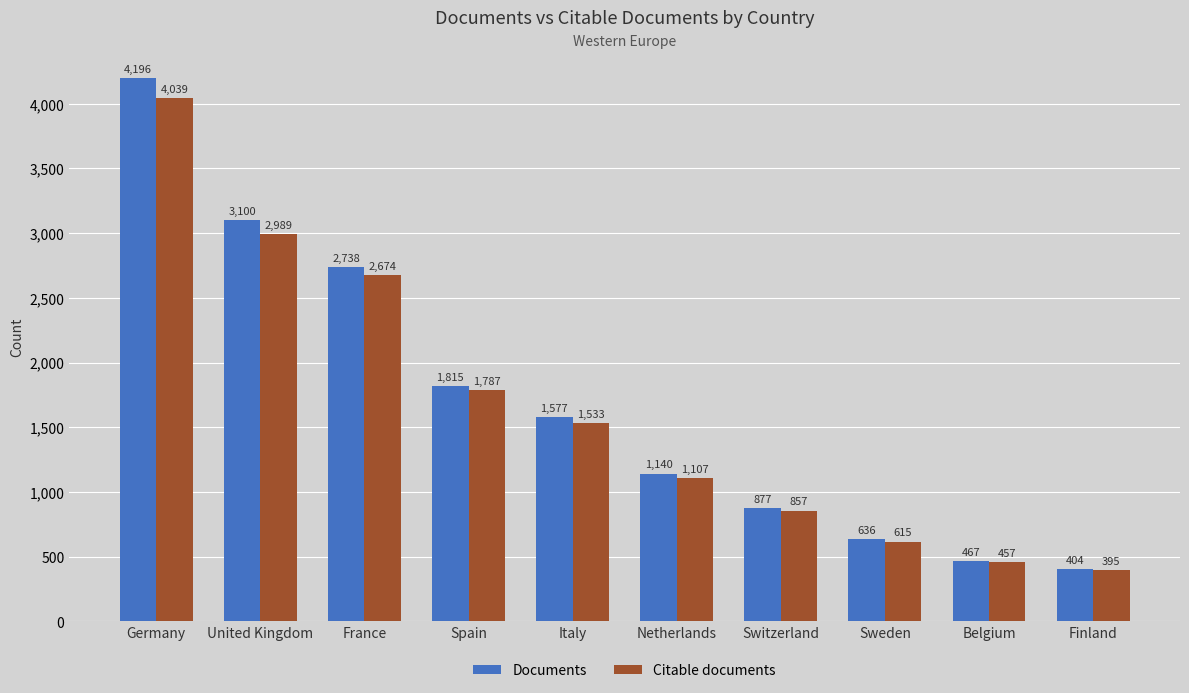

Does the chart contain stacked bars?

No